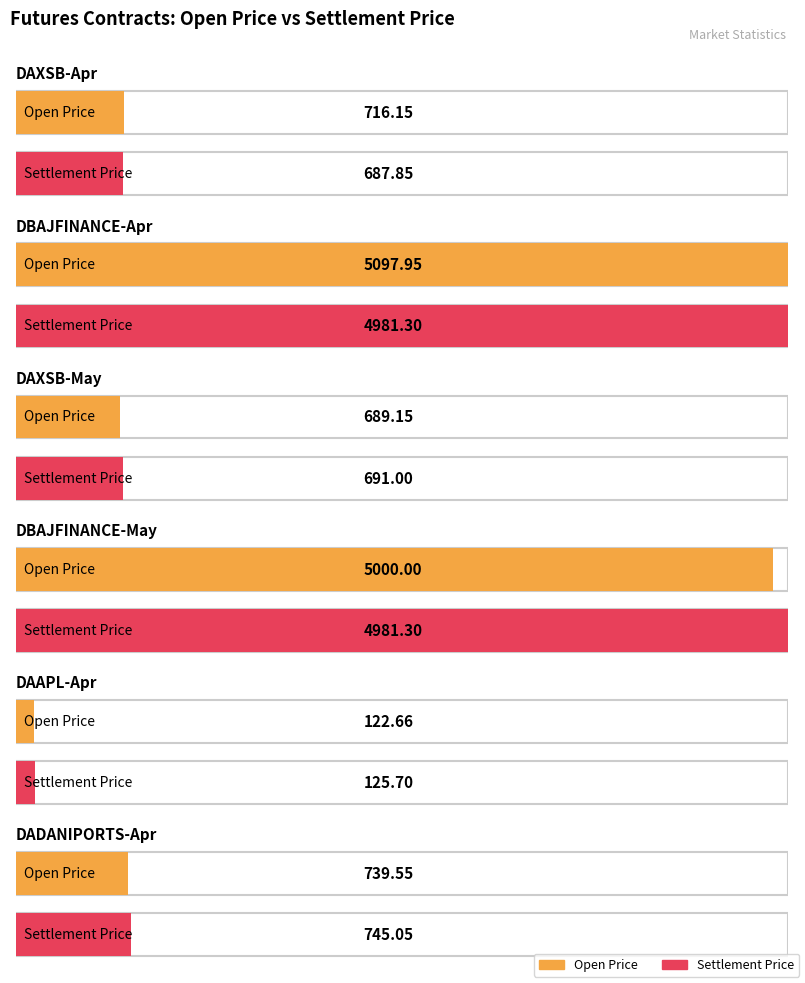

Where does the Previous Settlement Price series first go above 739?

DBAJFINANCE-Apr